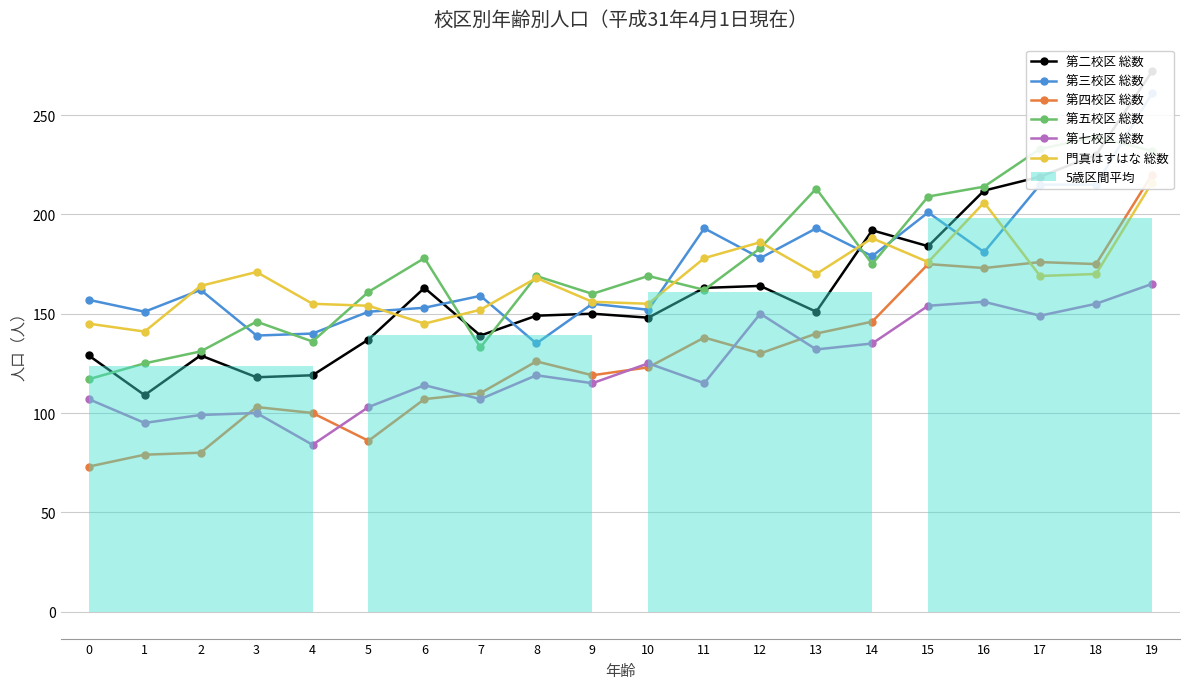

At which label is 第五校区 総数 closest to 178?

6